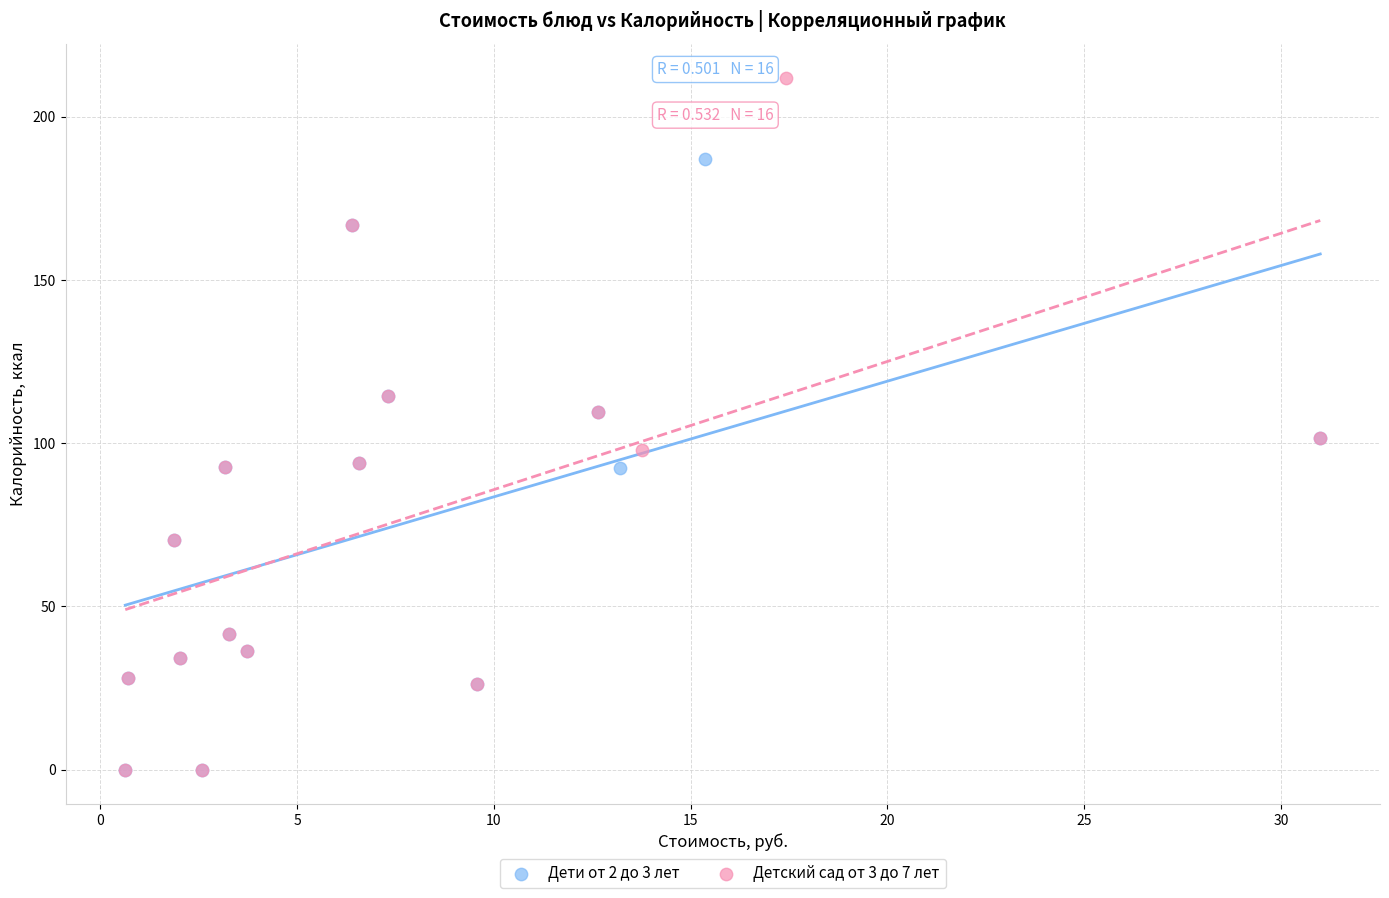

Which series contains the highest Y value?

Детский сад от 3 до 7 лет